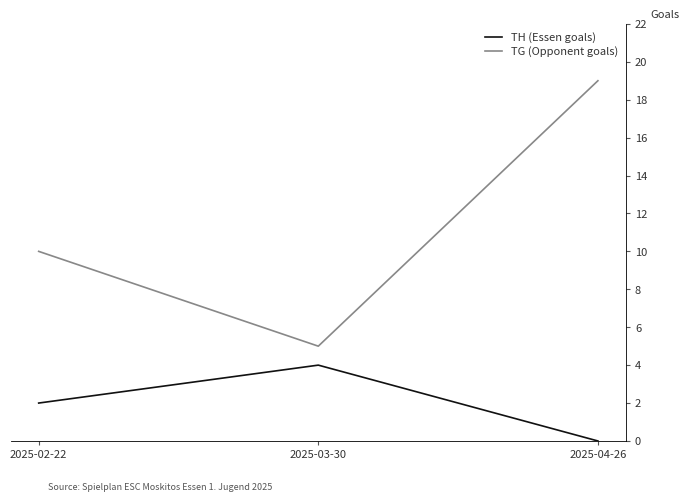

Which category has the highest value in the TH (Essen goals) series?

2025-03-30